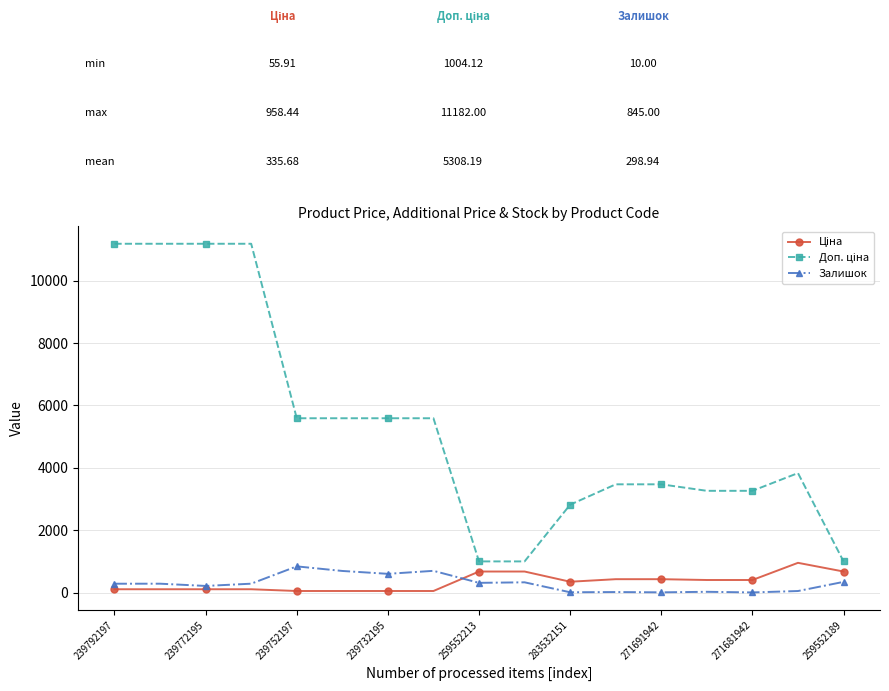

What is the value of the Залишок point at the 2nd from the left?

290.0